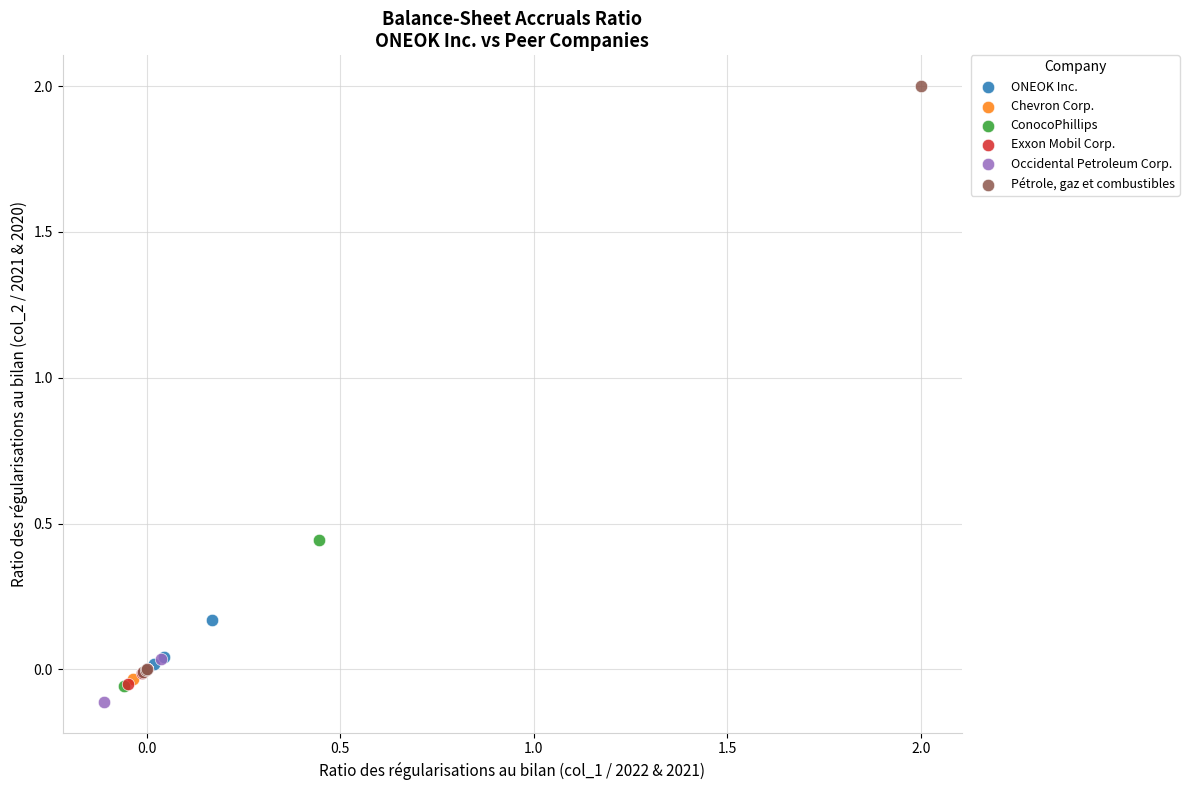

Which series reaches the maximum Y coordinate?

Pétrole, gaz et combustibles